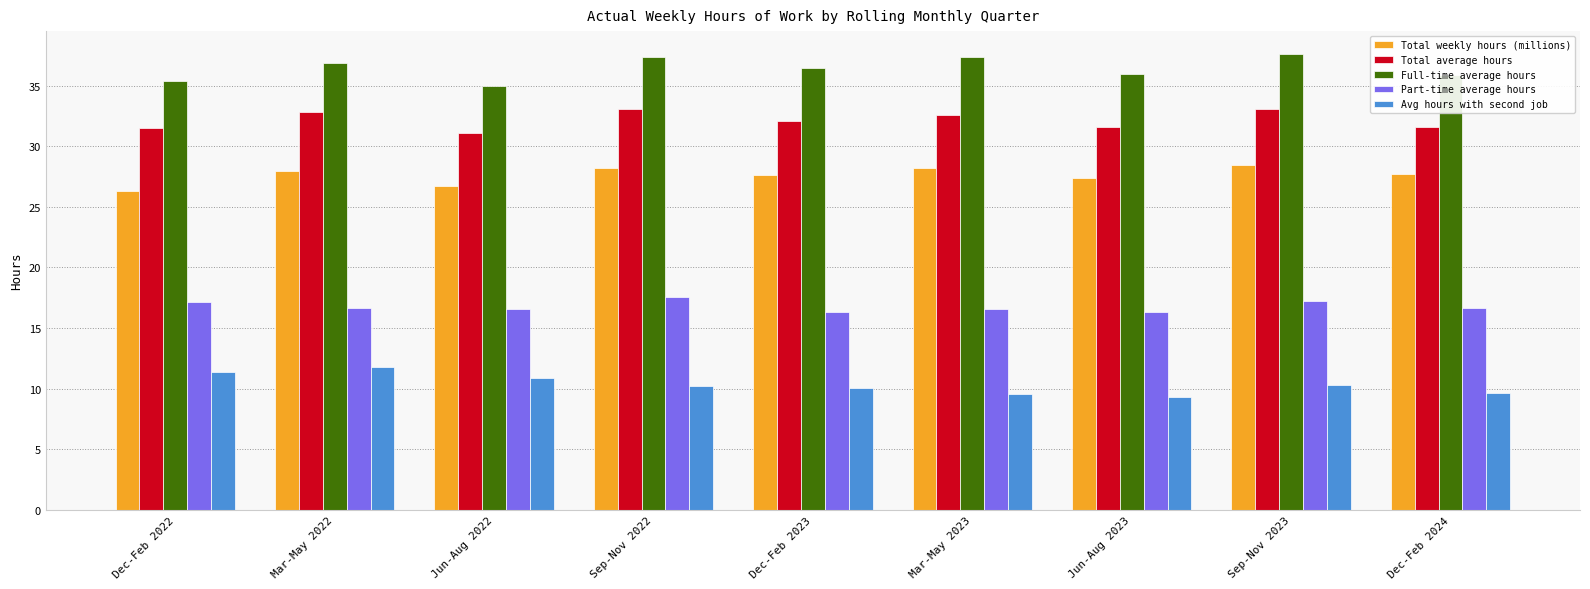

What are all the series names shown in the legend?

Total weekly hours (millions), Total average hours, Full-time average hours, Part-time average hours, Avg hours with second job